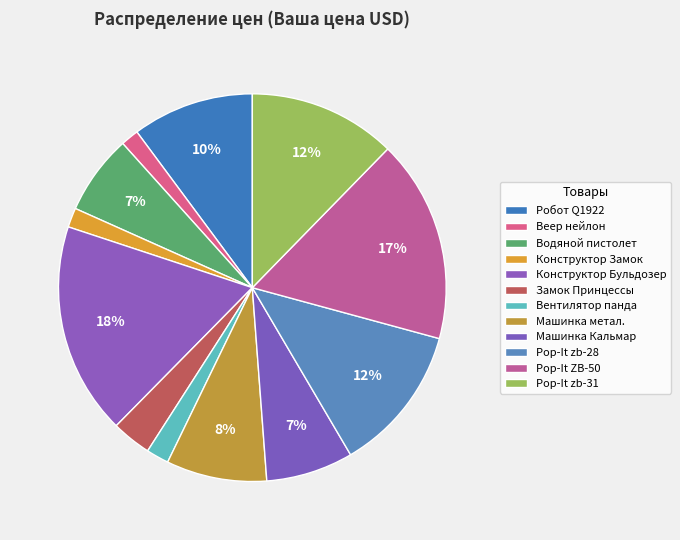

To the nearest percent, what percentage of the pie is Робот Q1922?

10%